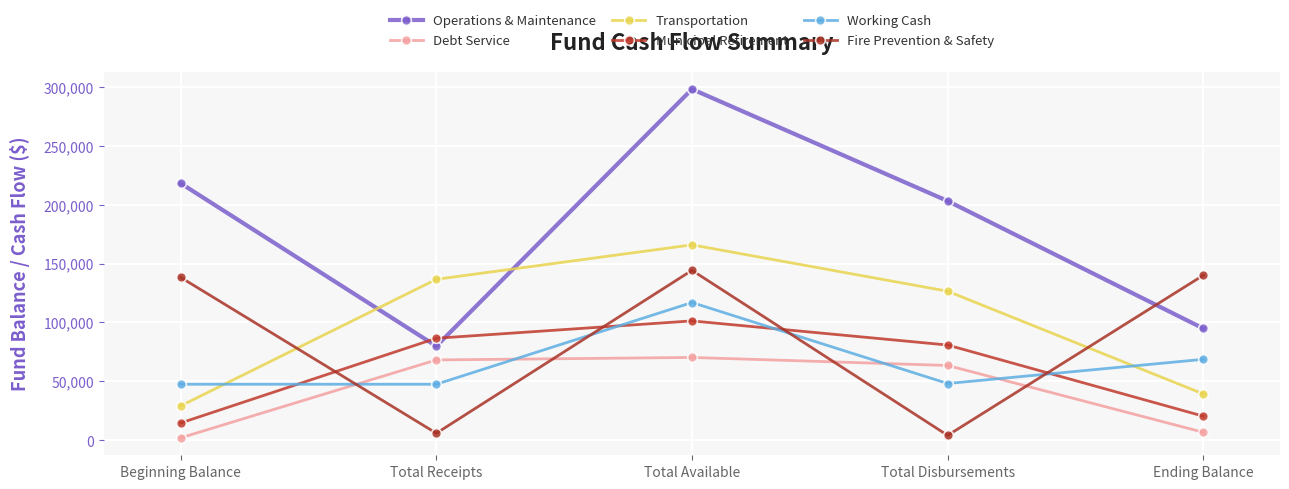

What is the maximum value shown in the chart?

297950